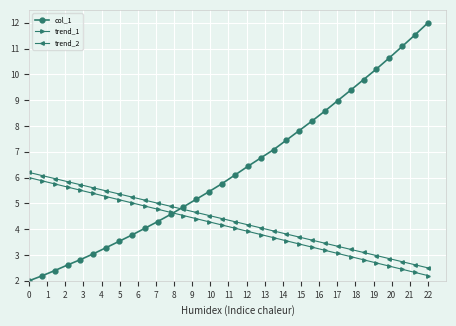

What is the value of the trend_1 point at the 8th from the left?

5.1